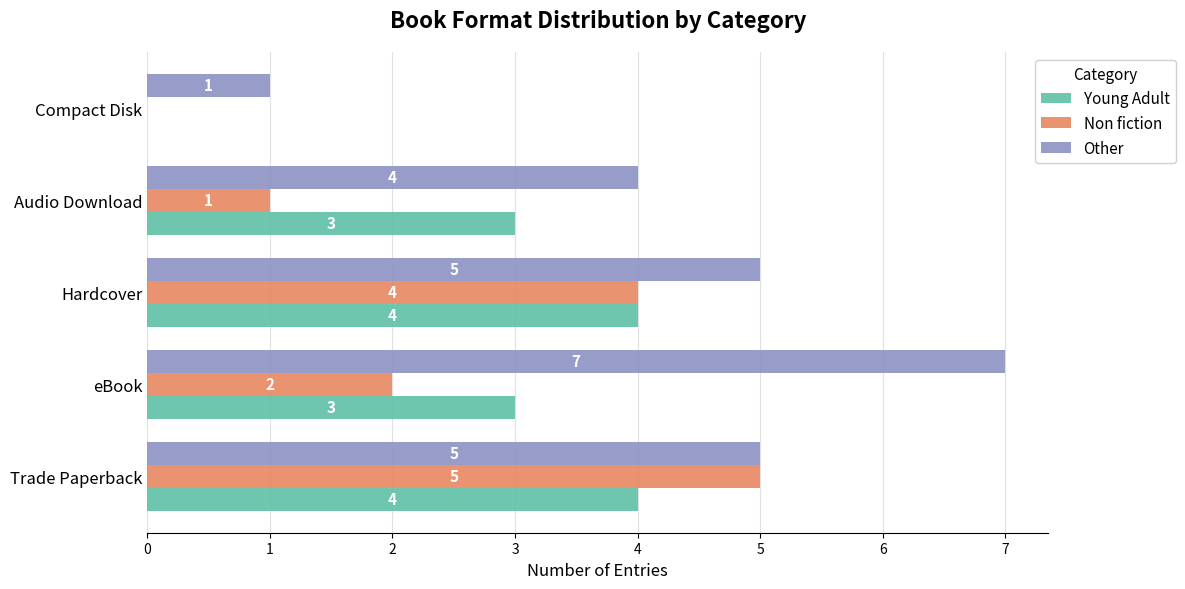

What is the total value across all series at eBook?

12